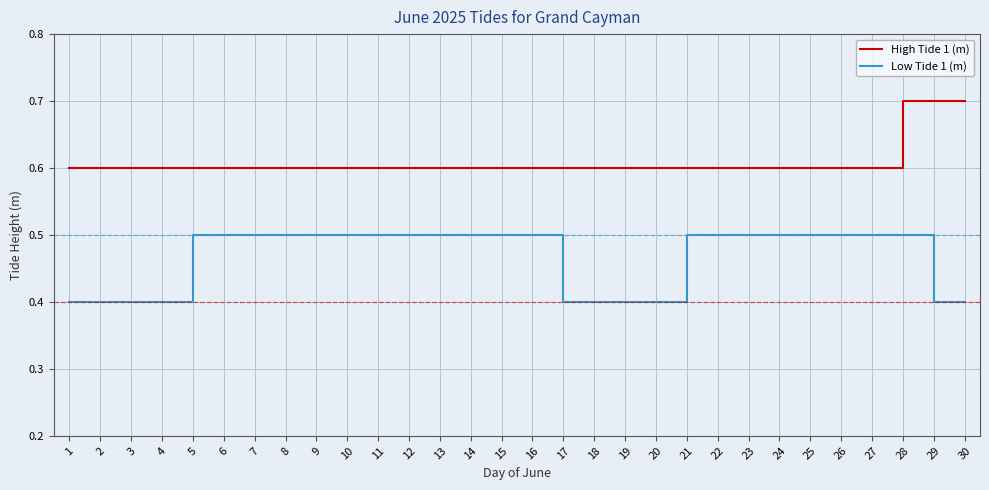

What is the greatest value displayed?

0.7